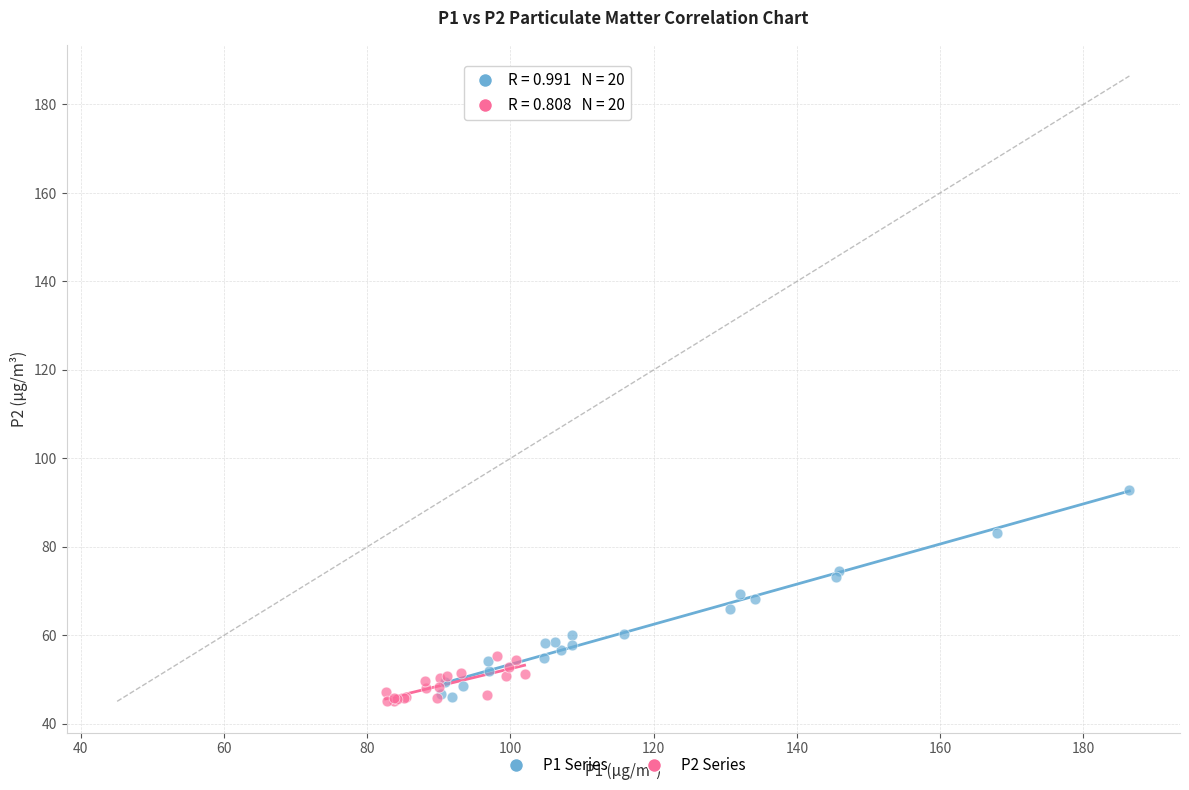

Which series has the largest Y range (max minus min)?

P1 Series